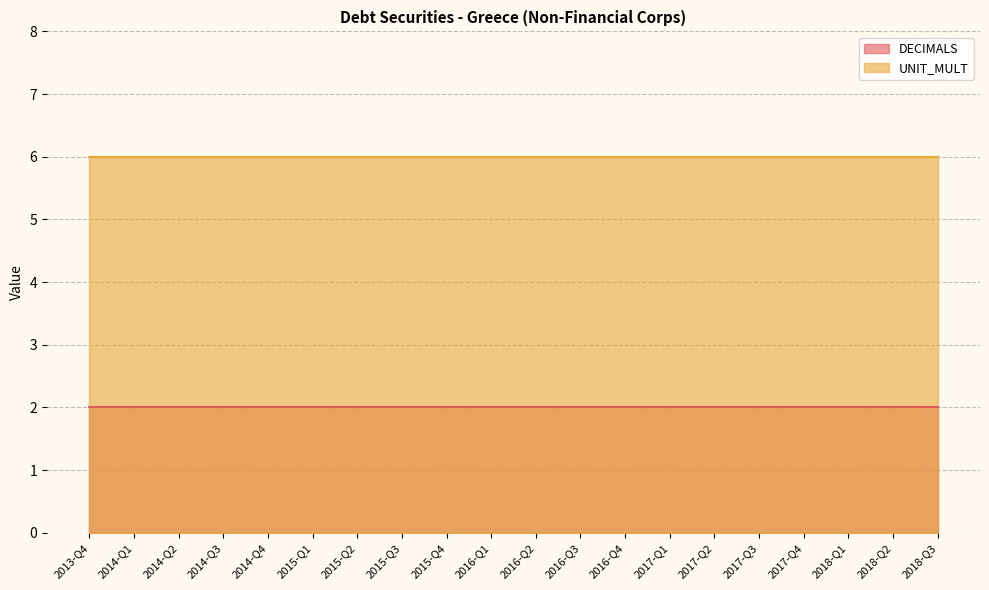

True or false: DECIMALS and UNIT_MULT cross at least once.

False